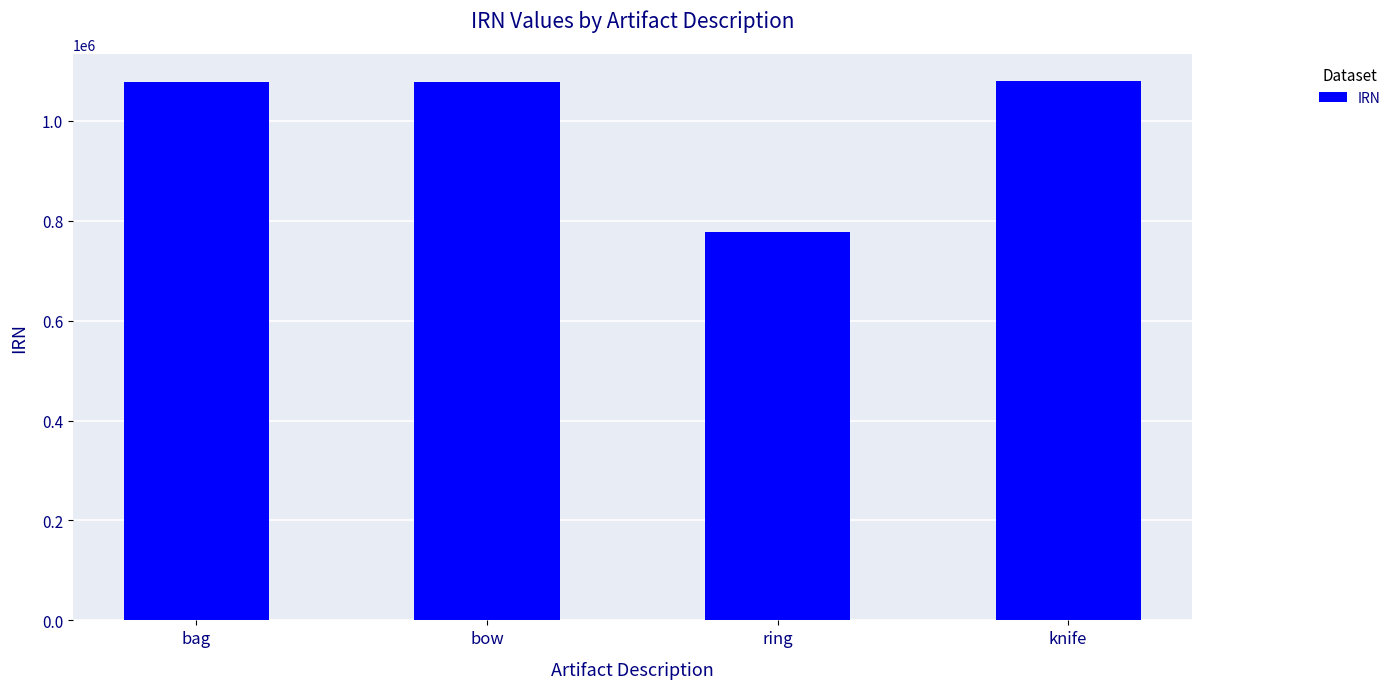

What is the maximum value shown in the chart?

1078814